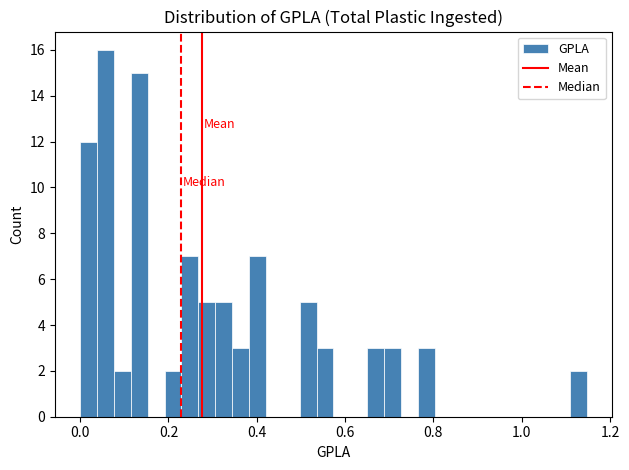

Read against the x-axis, roughly where is the centre of the tallest bar?

0.06